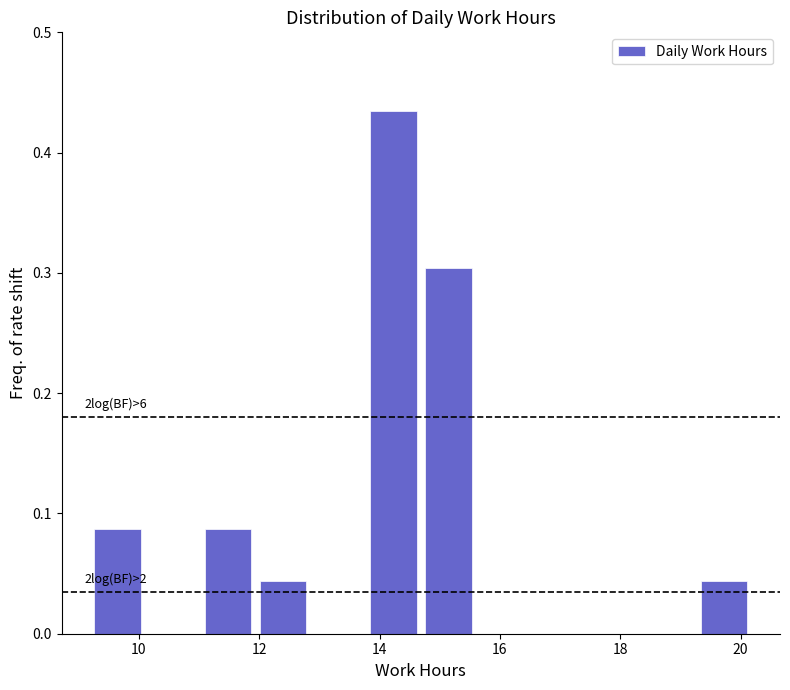

Over which range of the x-axis is the bar tallest?

13.8 to 14.6